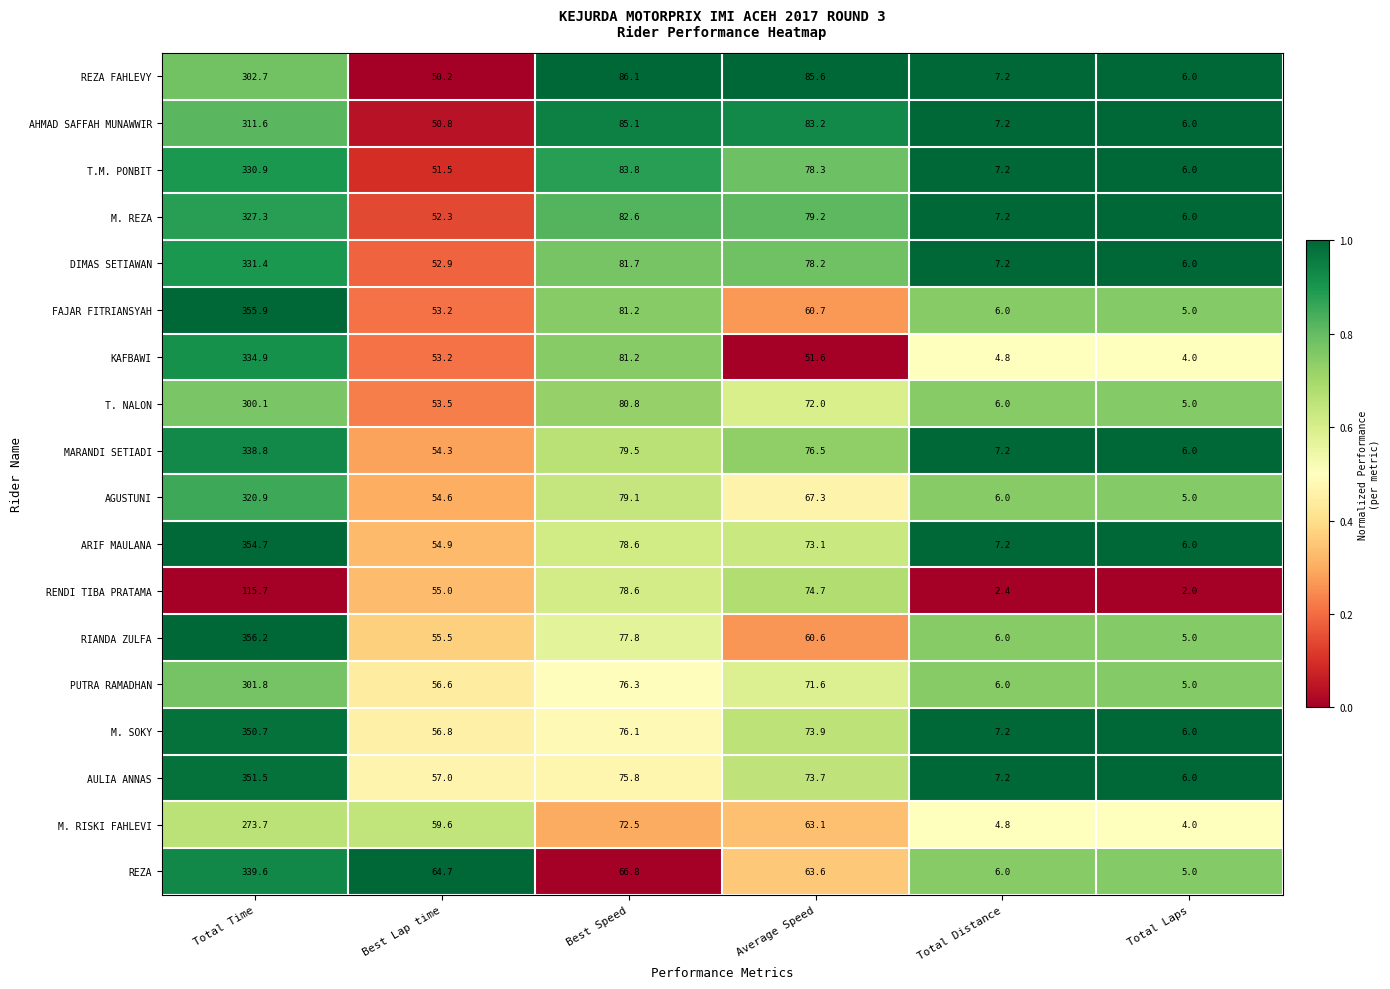

Between Average Speed and Total Laps, which series saw the biggest shift?

REZA FAHLEVY